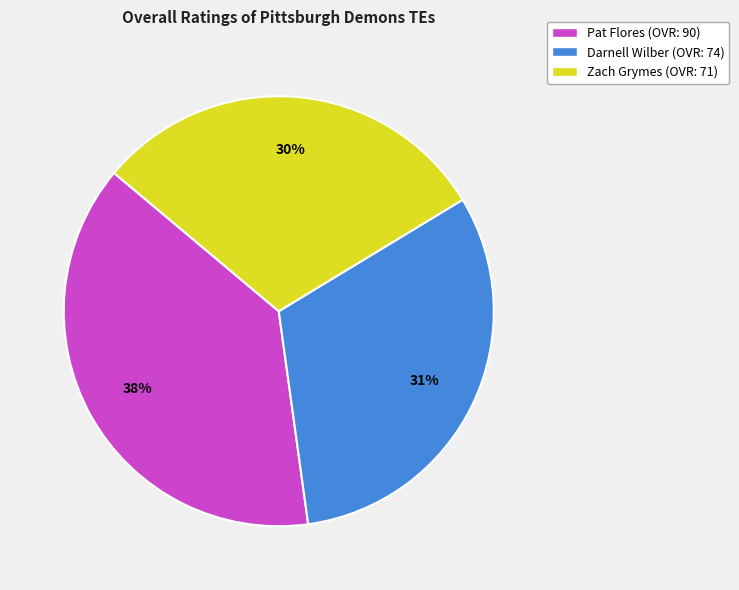

The Zach Grymes slice represents 40% of the pie. True or false?

False